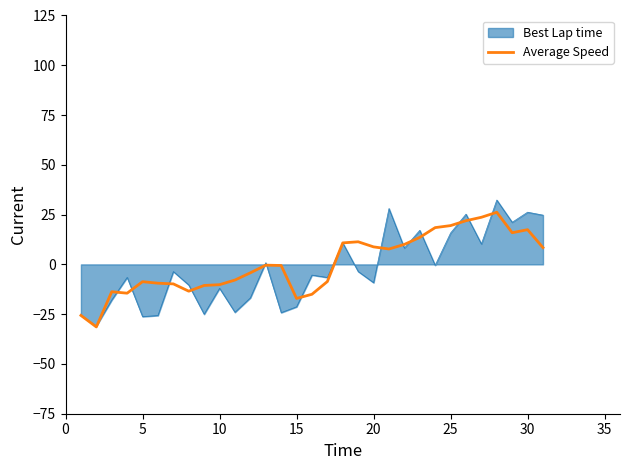

How many lines are shown in the chart?

2